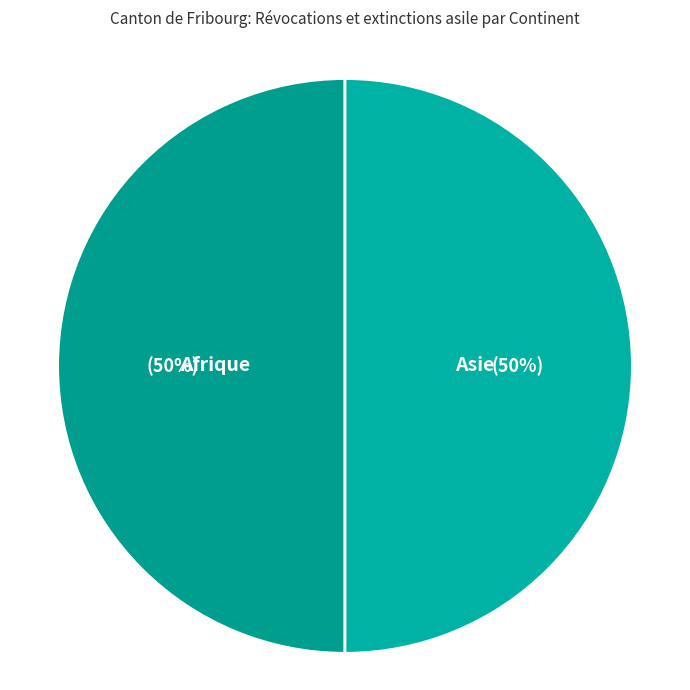

Do Afrique and Asie together represent more than half of the pie?

Yes